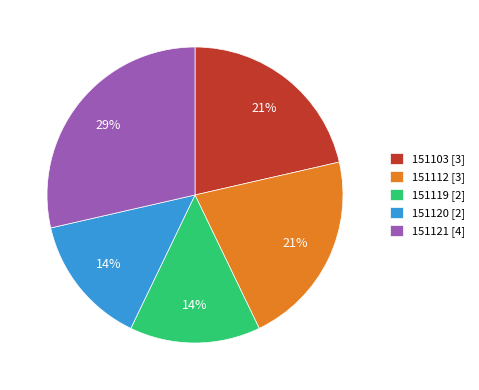

True or false: 151121 accounts for 16% of the total.

False